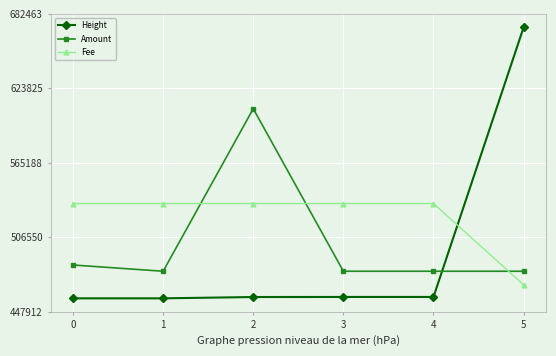

What is the sum of the Amount values at 5 and 3?

959793.6